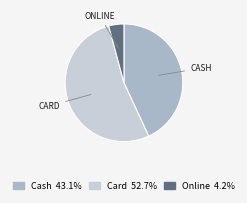

Does any single category account for the majority?

Yes